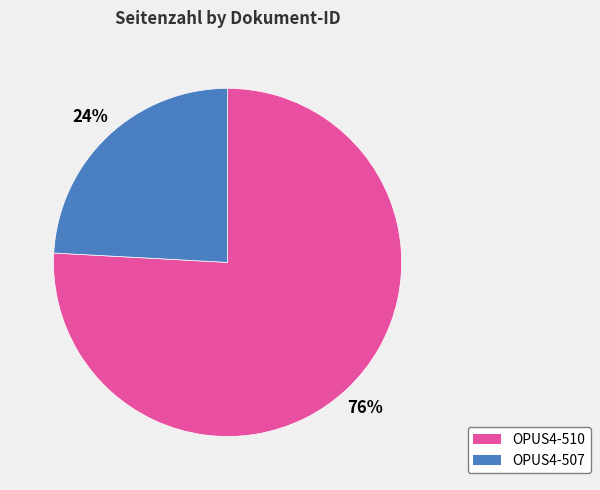

Is there any slice that represents more than half of the pie?

Yes